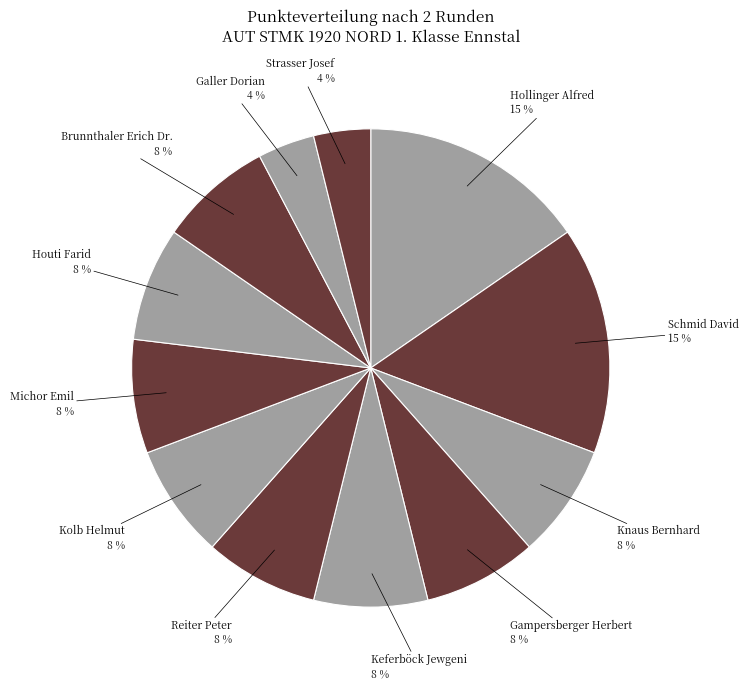

How many slices are in this pie chart?

12